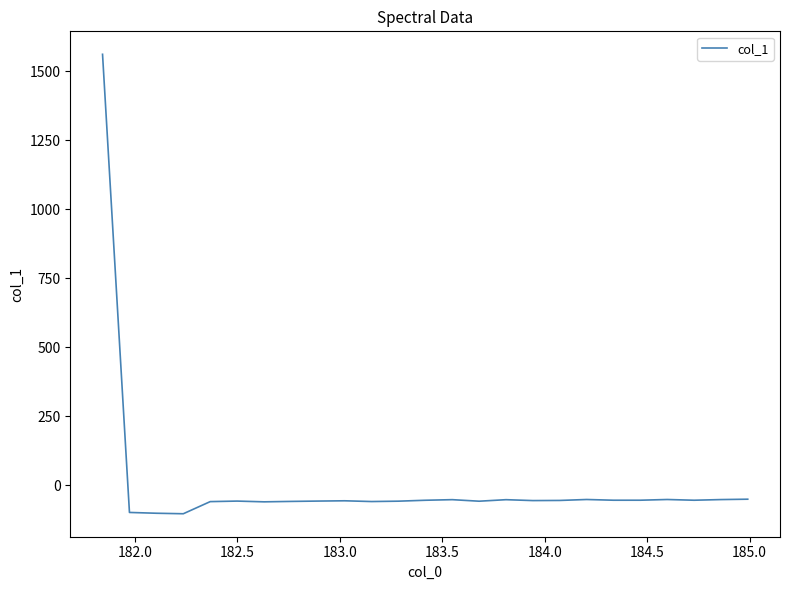

What is the difference between the maximum and minimum values?

1664.5